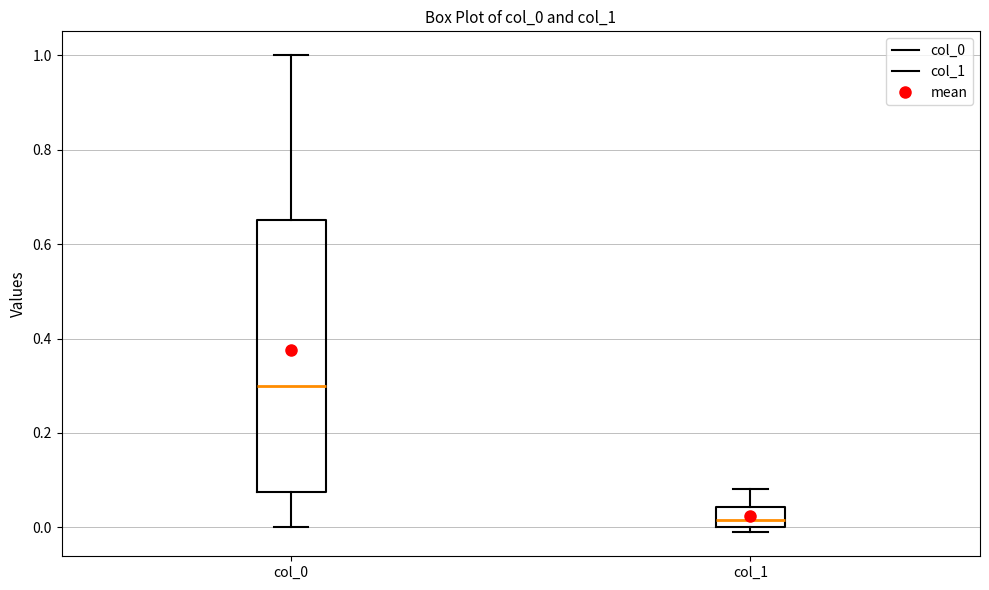

Reading left to right, transcribe this box plot: for each box, give where its median line is, the range the box spans, and where its two whiskers end, as read against the y-axis. The values are not printed on the chart, so give them approximately, as read against the axis.

col_0: median 0.30, box 0.08 to 0.66, whiskers 0.00 to 1.00
col_1: median 0.02, box 0.00 to 0.04, whiskers -0.02 to 0.08